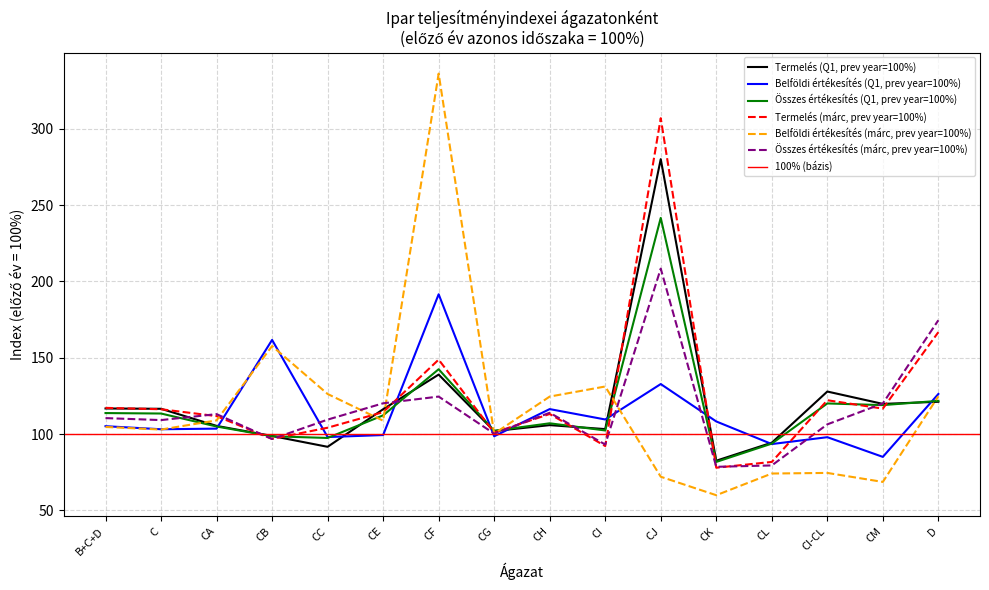

What is the average value of the Termelés (márc, prev year=100%) series?

124.3